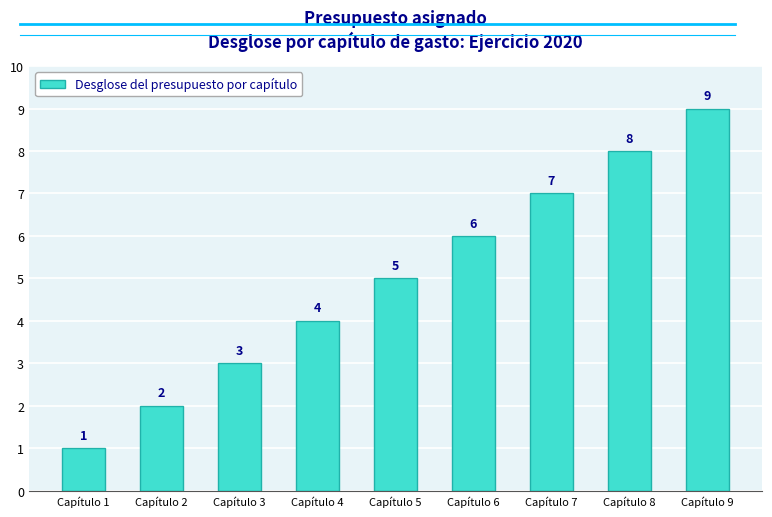

What is the sum of the values at Capítulo 5 and Capítulo 1?

6